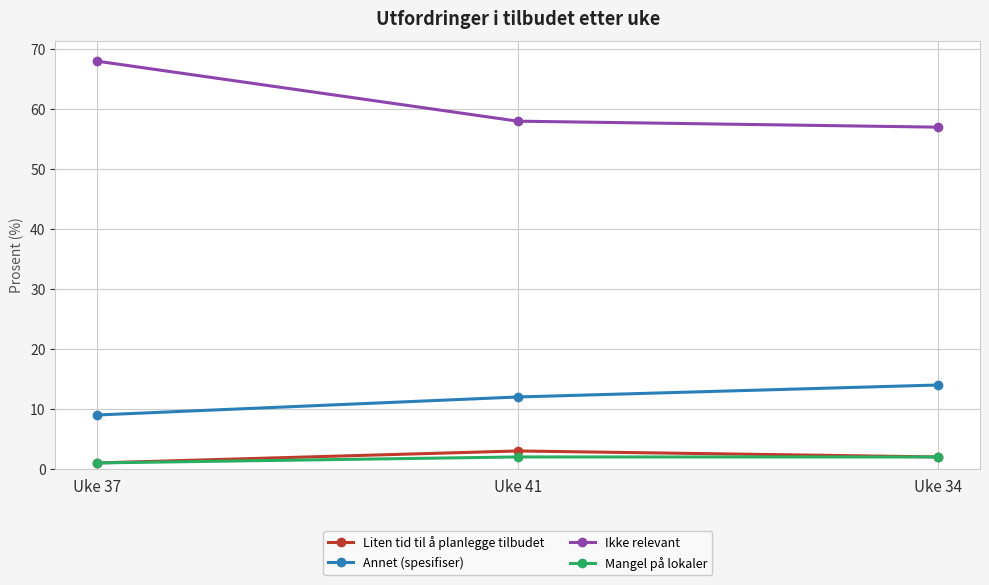

How many lines are shown in the chart?

4